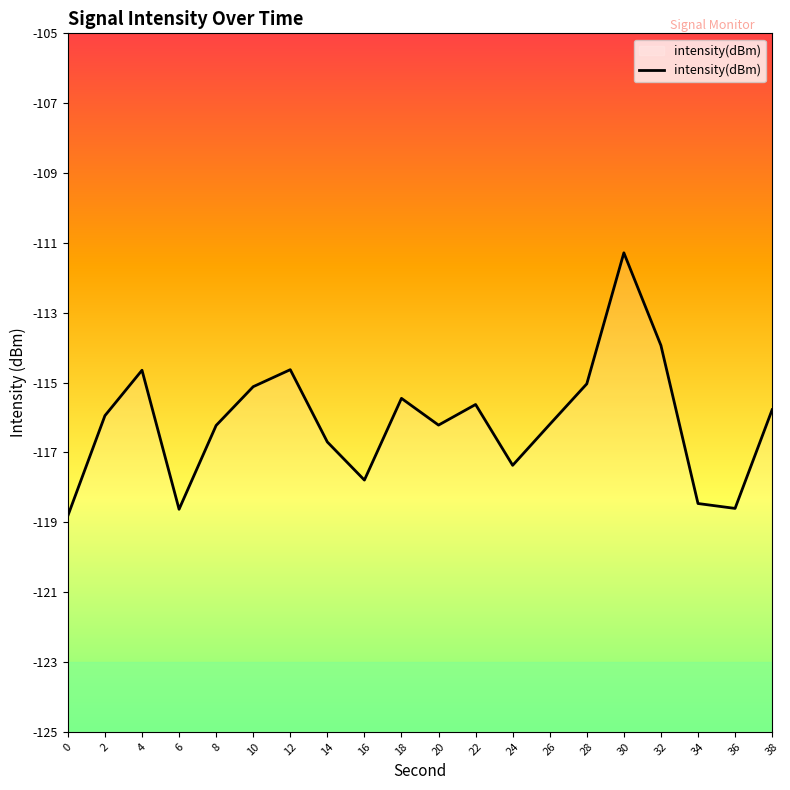

Rank the categories by value from lowest to highest.

0, 6, 36, 34, 16, 24, 14, 8, 20, 26, 2, 38, 22, 18, 10, 28, 4, 12, 32, 30